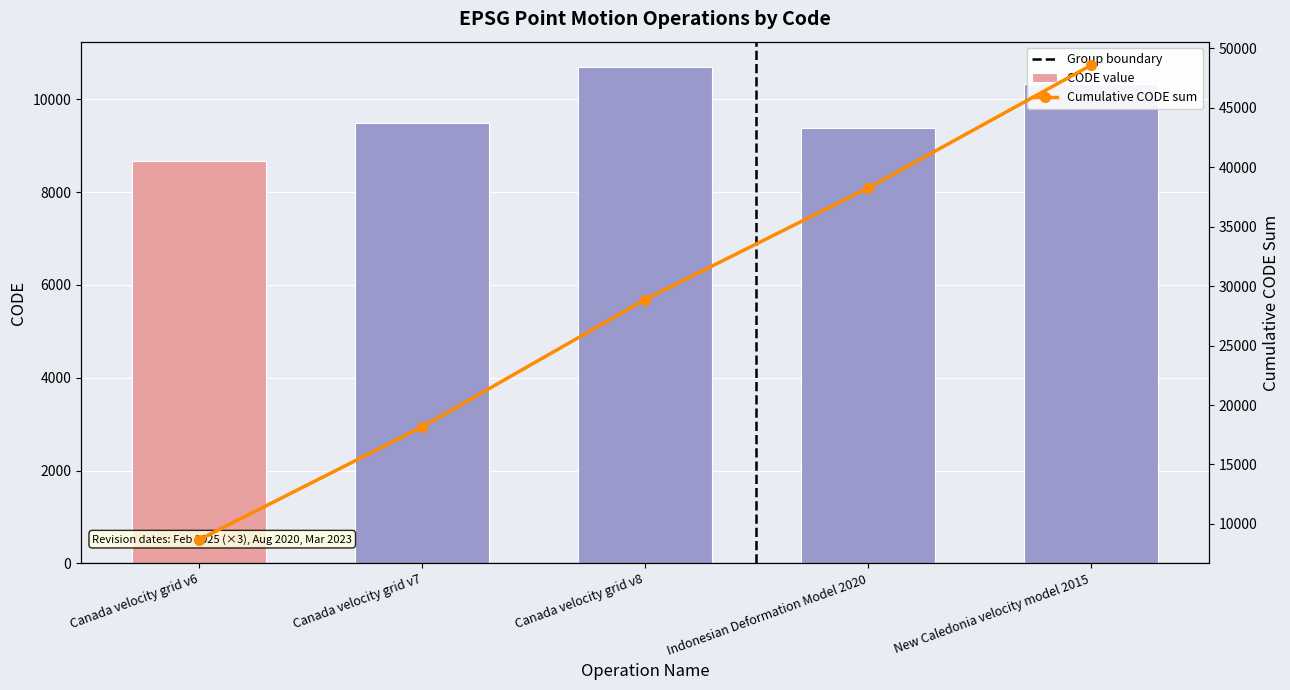

What is the value of the 5th bar from the left?

10323